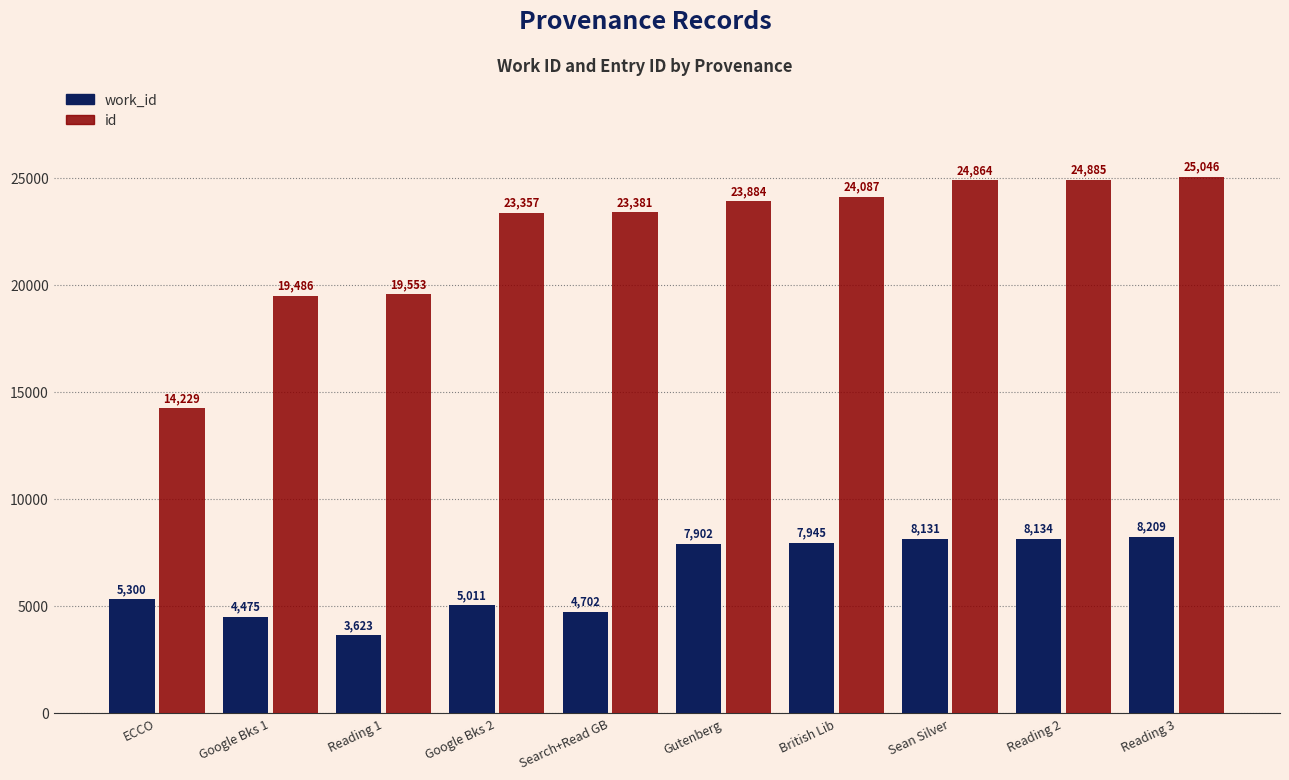

List the series in order of their peak value, highest first.

id, work_id